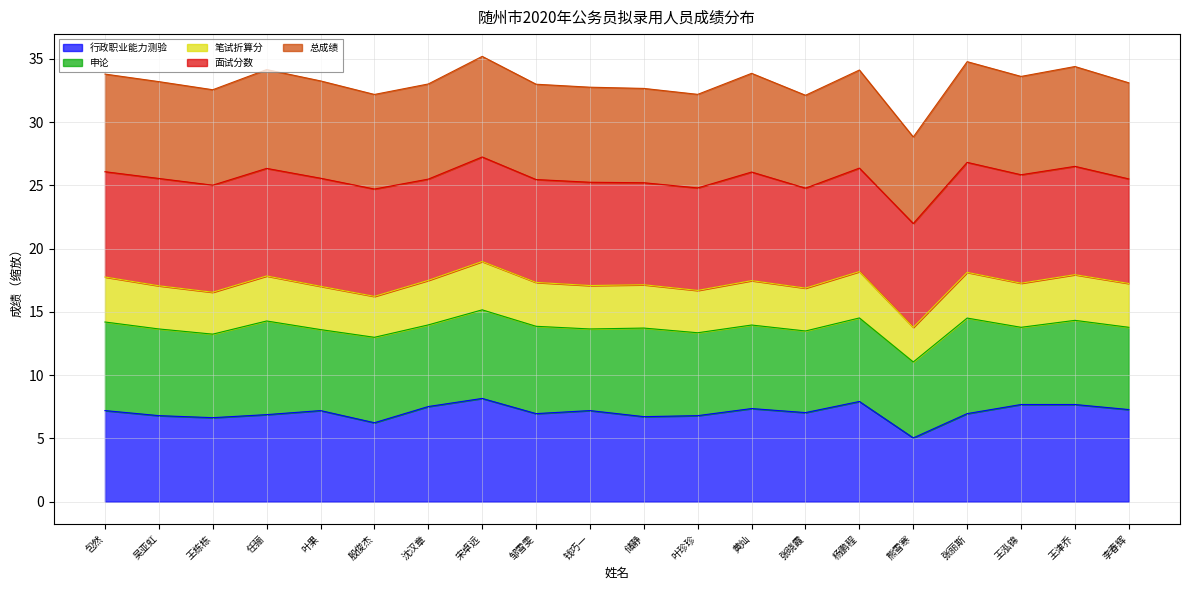

What is the smallest value displayed?

5.0